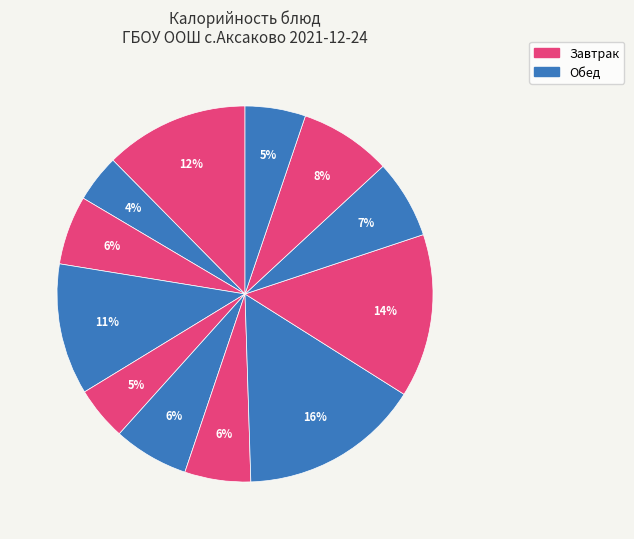

Count the number of slices in the pie.

12